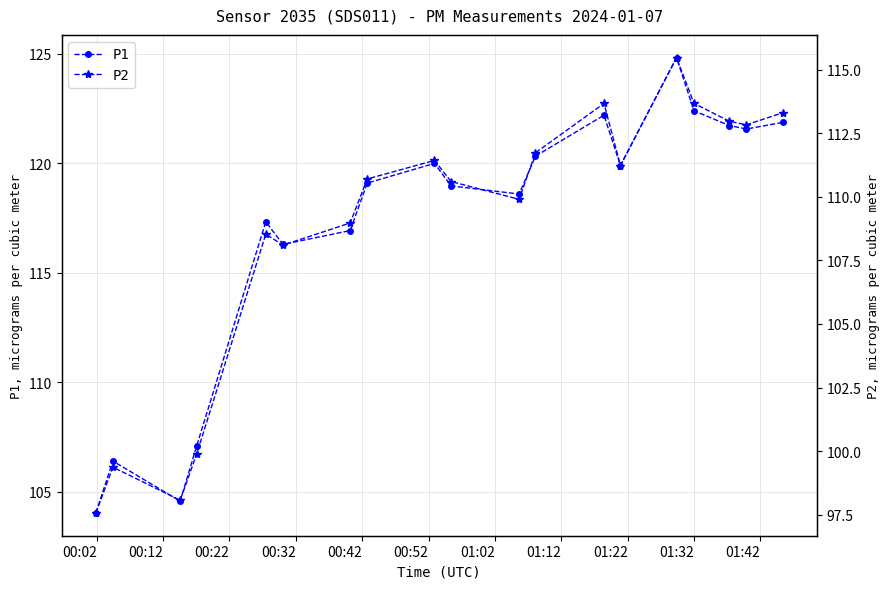

What is the highest value of the P1 series?

124.8